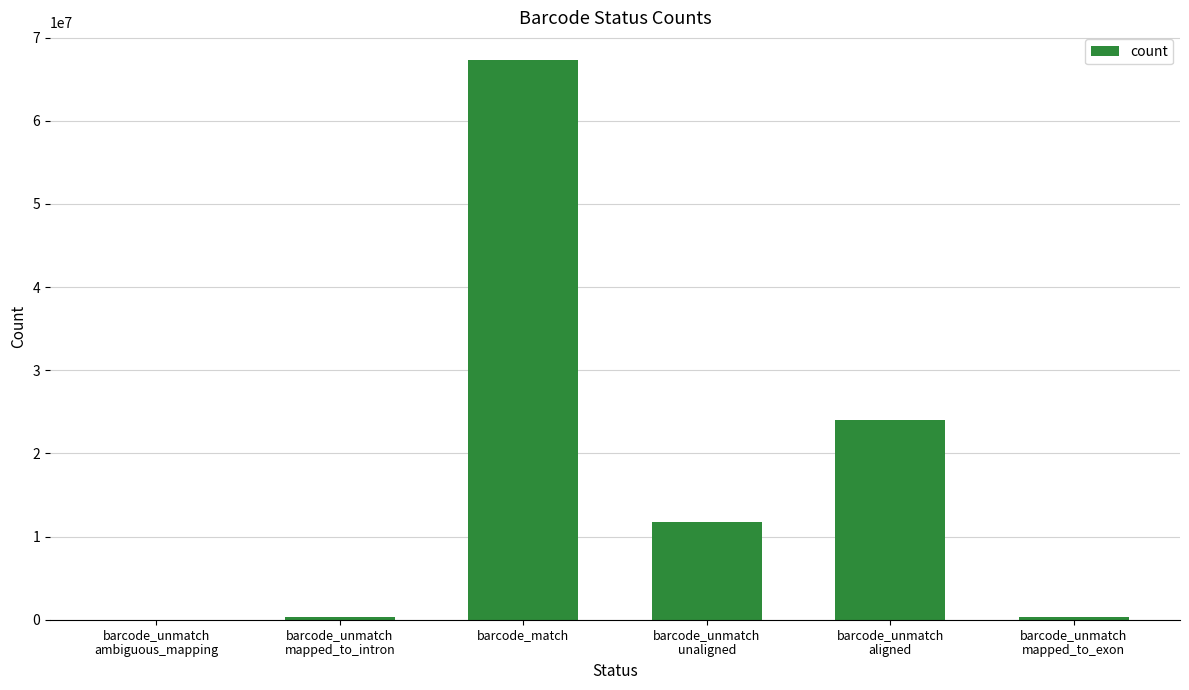

What is the change in value from barcode_unmatch
mapped_to_intron to barcode_unmatch
unaligned?

+11450318